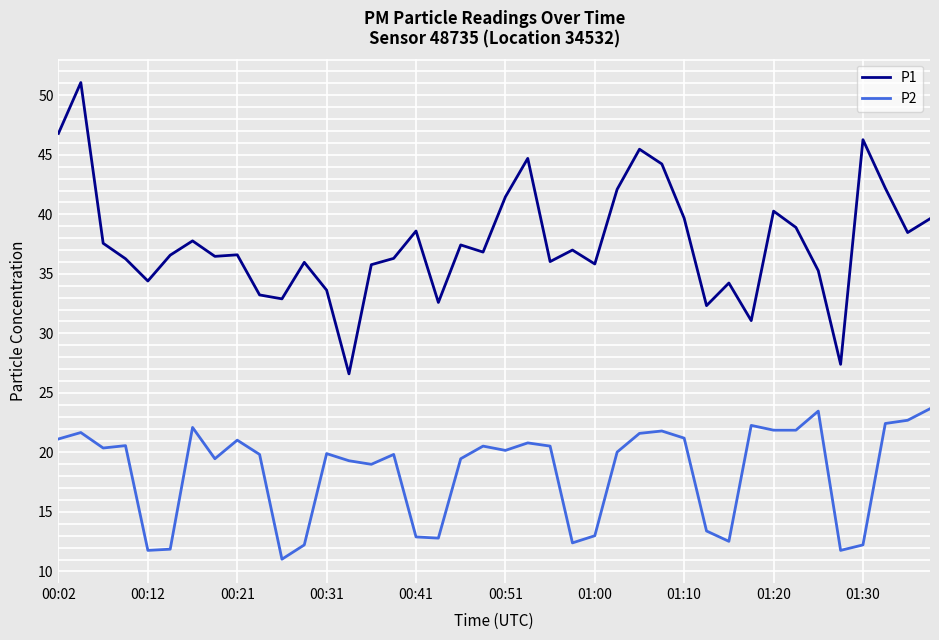

Which series has the largest total across all categories?

P1